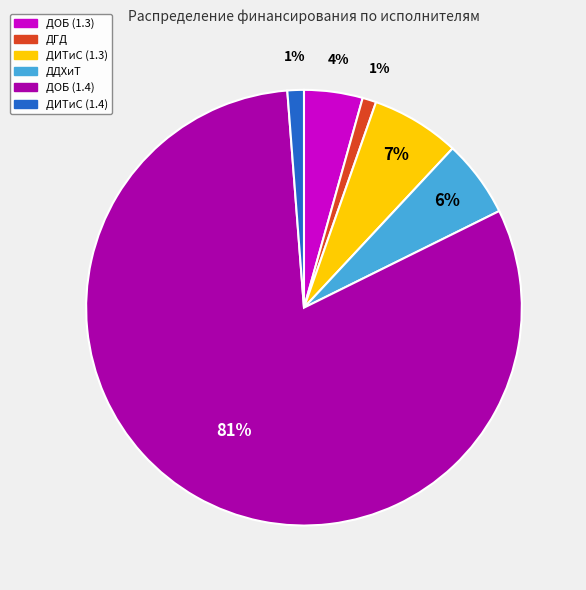

To the nearest percent, what is the average slice percentage?

17%